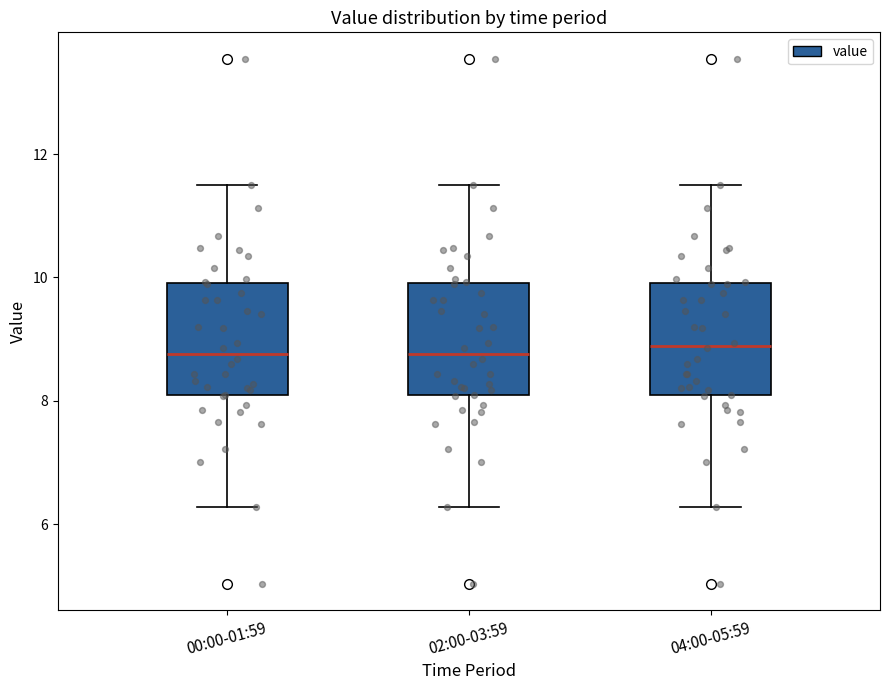

Where is the lower edge of the box for 04:00-05:59 on the y-axis? The values are not printed on the chart, so give them approximately, as read against the axis.

8.0